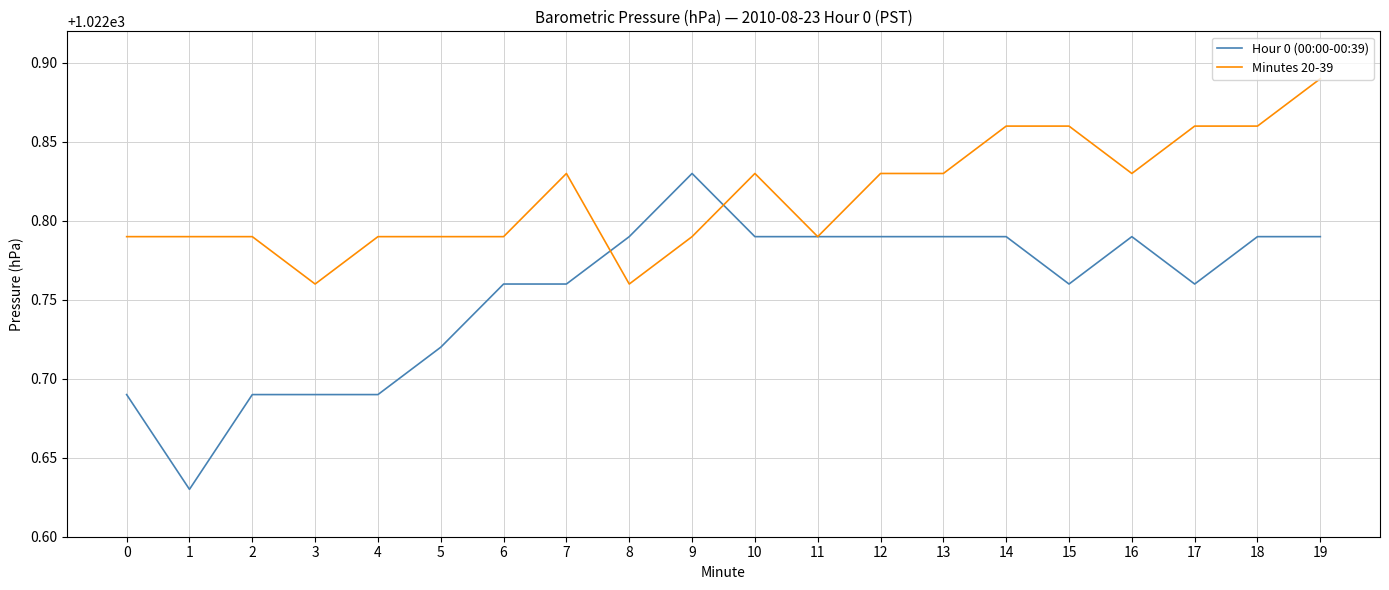

At which category is the sum across all series the highest?

19